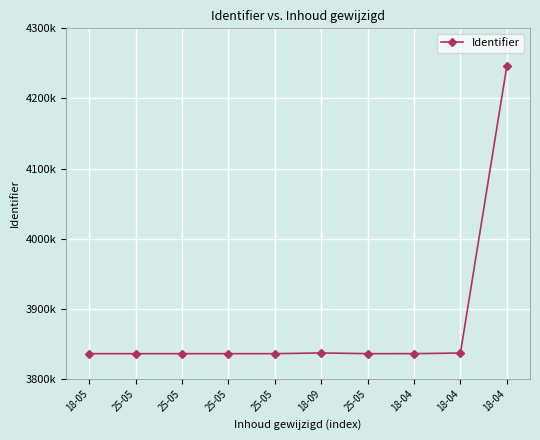

Rank the categories by value from lowest to highest.

18-05, 25-05, 25-05, 25-05, 25-05, 25-05, 18-04, 18-04, 18-09, 18-04